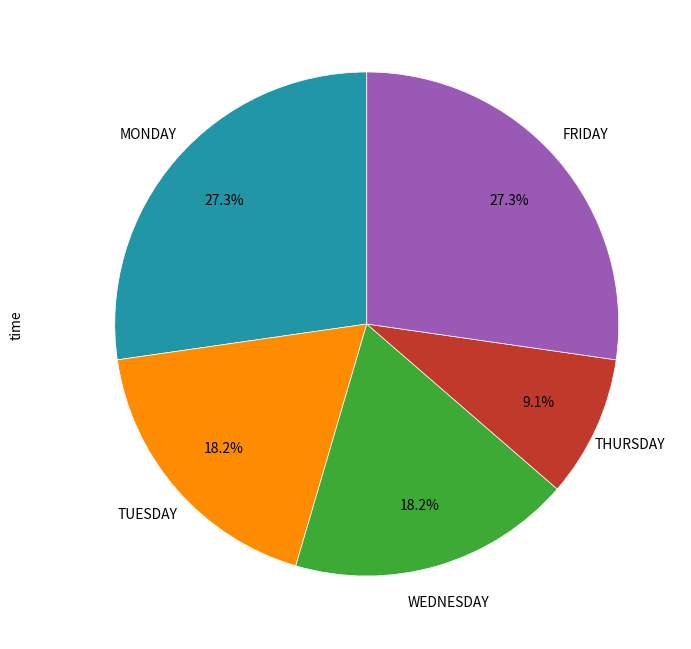

Does any single category account for the majority?

No